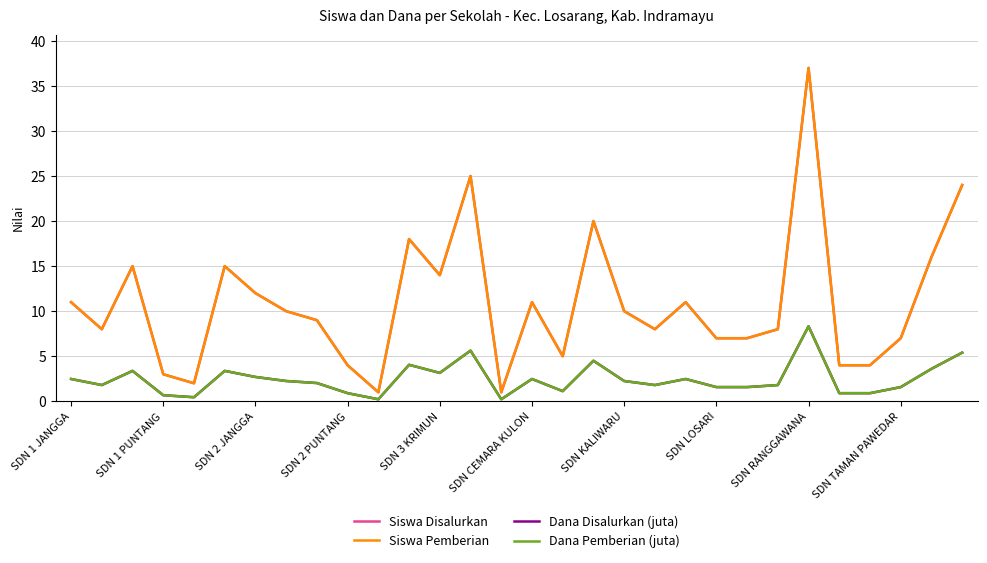

At which label does Dana Disalurkan (juta) first exceed 2?

SDN 1 JANGGA